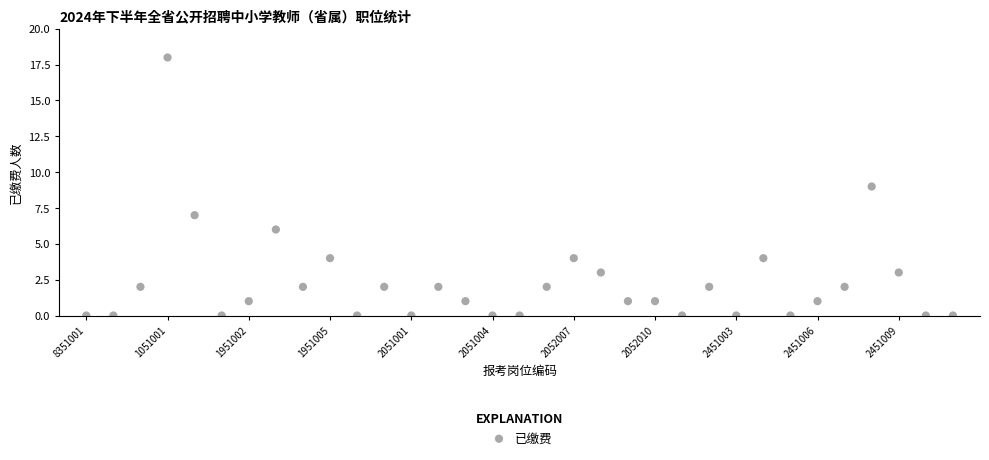

What is the range of Y values (max minus min)?

18